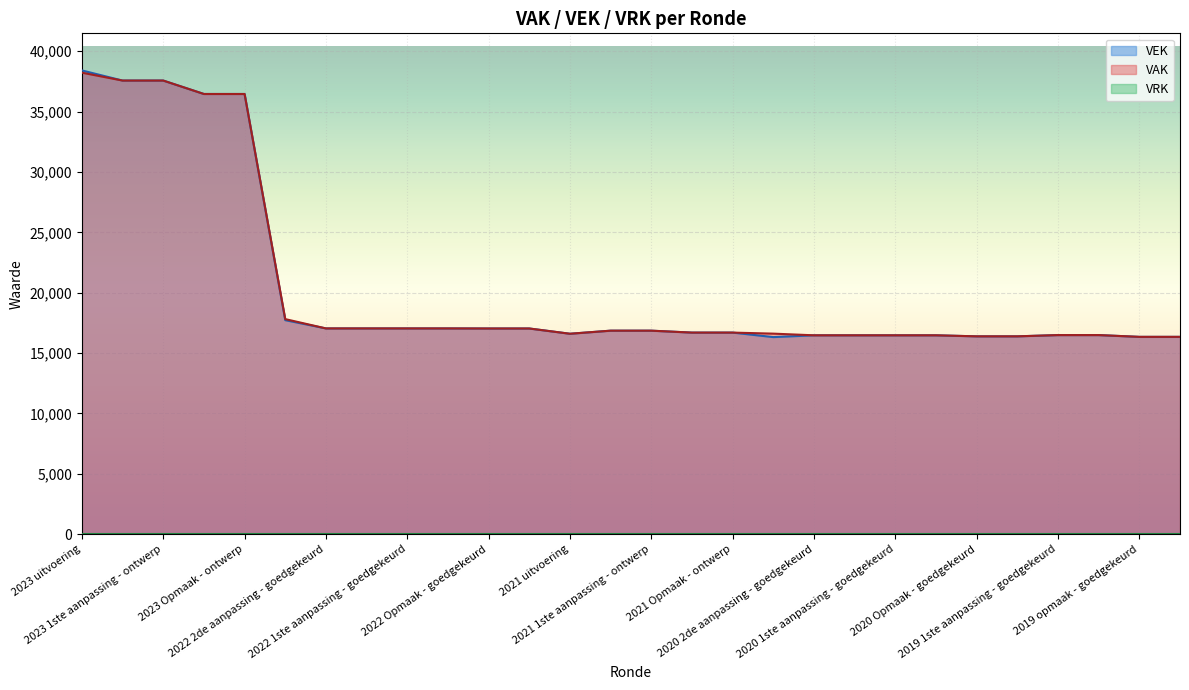

How many lines are shown in the chart?

3